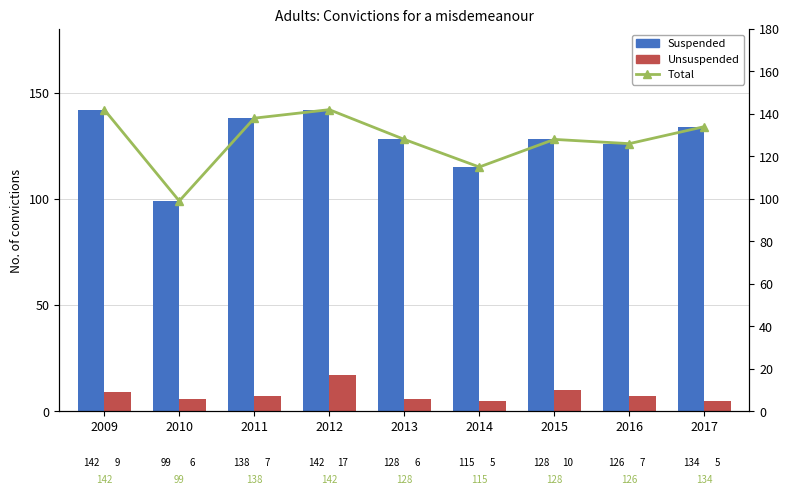

How many values in the Unsuspended series are below 7?

4